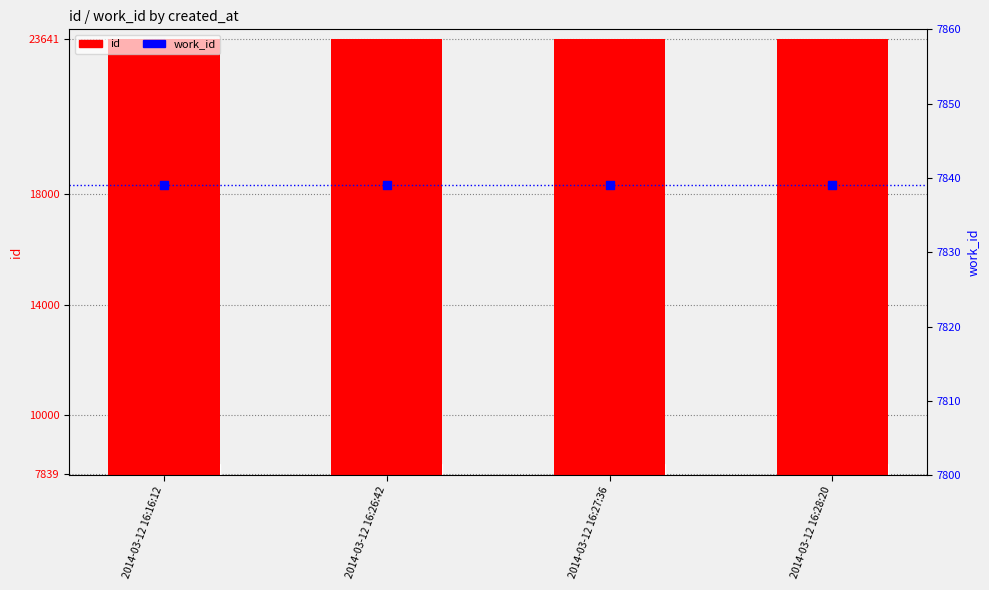

What is the total value across all series at 2014-03-12 16:26:42?

31481